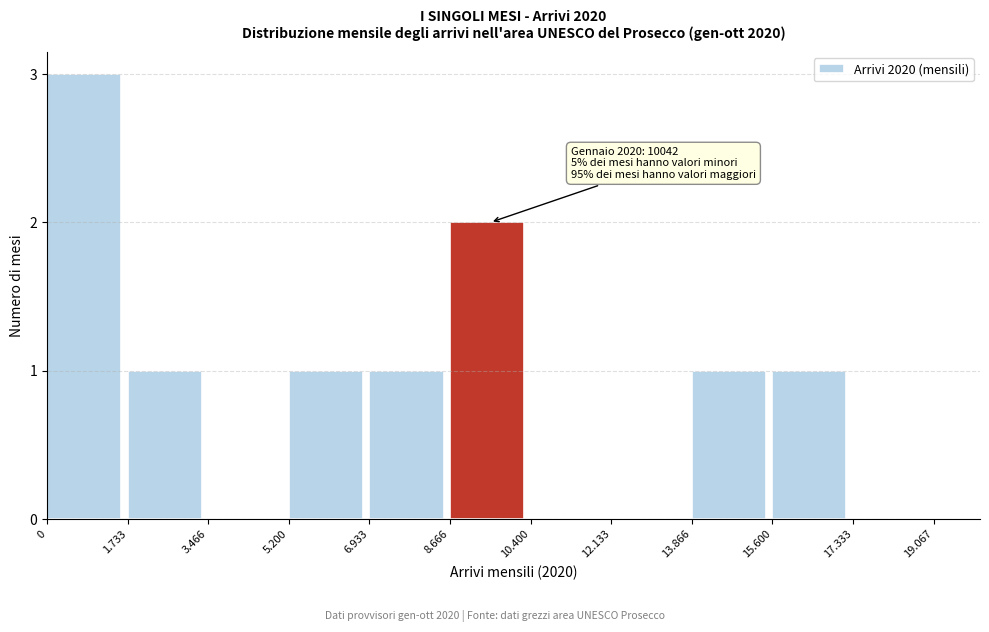

Reading left to right, extract all data points from this chart.

0=3	1.733=1	3.466=0	5.200=1	6.933=1	8.666=2	10.400=0	12.133=0	13.866=1	15.600=1	17.333=0